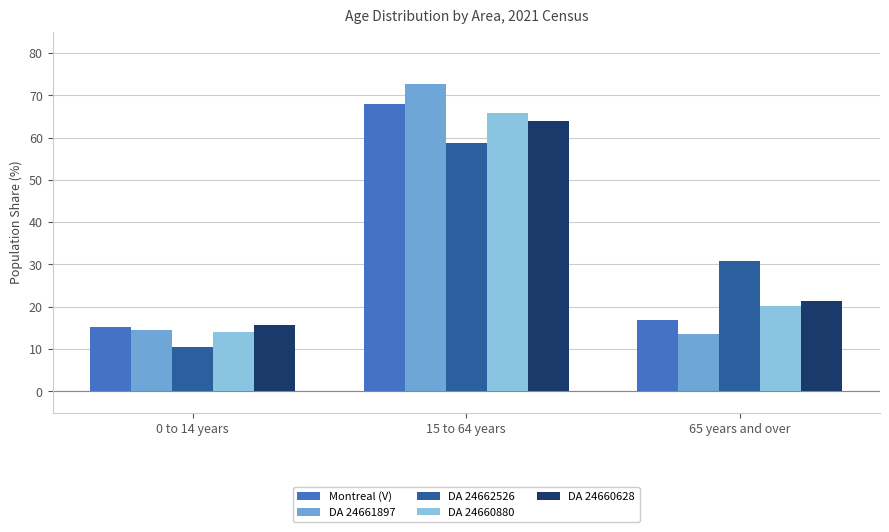

What is the difference between the highest and lowest values at 65 years and over?

17.2